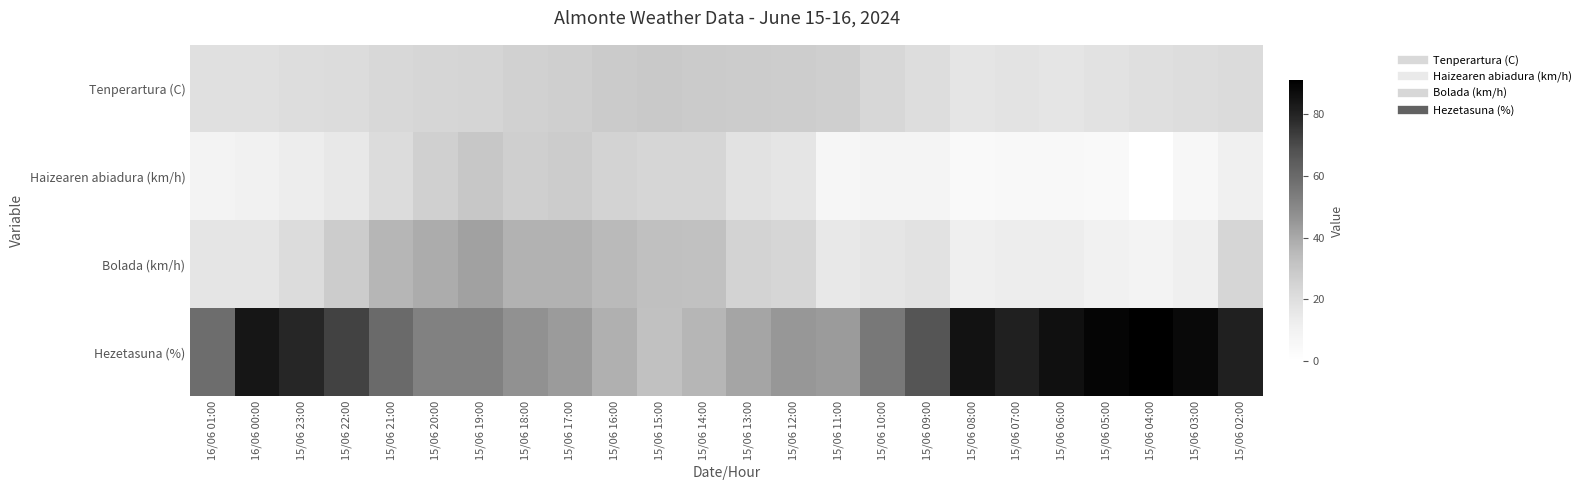

Rank the series by their maximum value, from highest to lowest.

Hezetasuna (%), Bolada (km/h), Haizearen abiadura (km/h), Tenperartura (C)